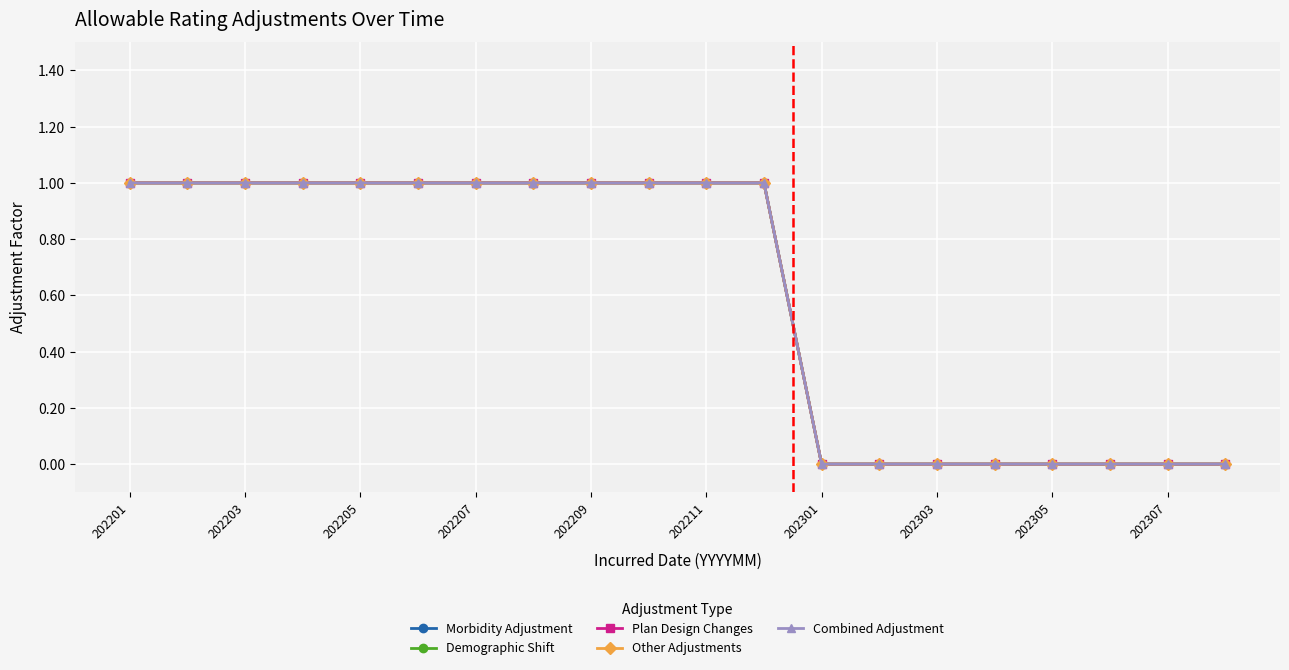

What is the difference between the maximum and minimum values in the Demographic Shift series?

1